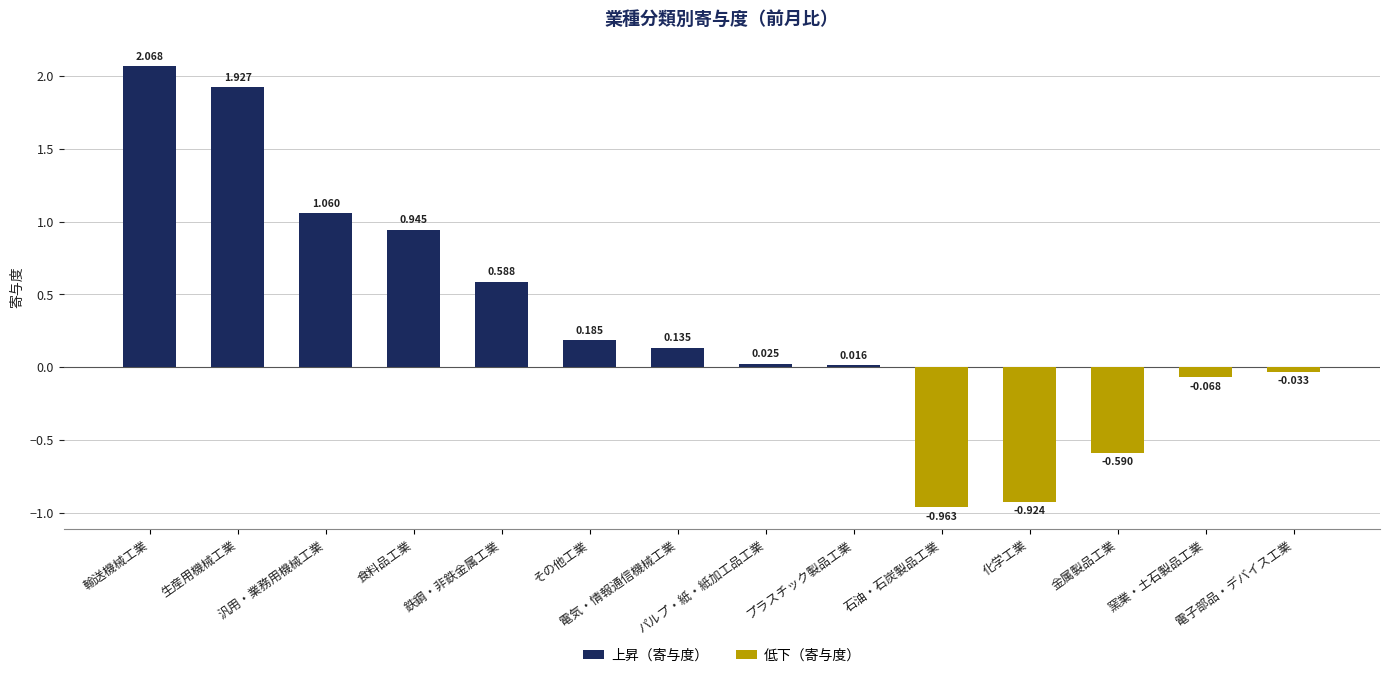

What is the maximum value shown in the chart?

2.1